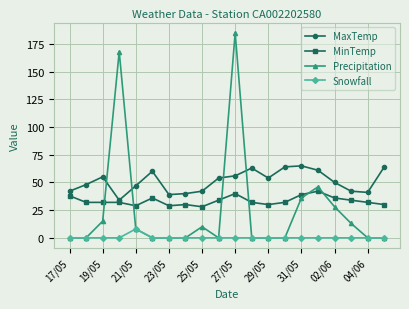

What is the average value of the MaxTemp series?

51.1